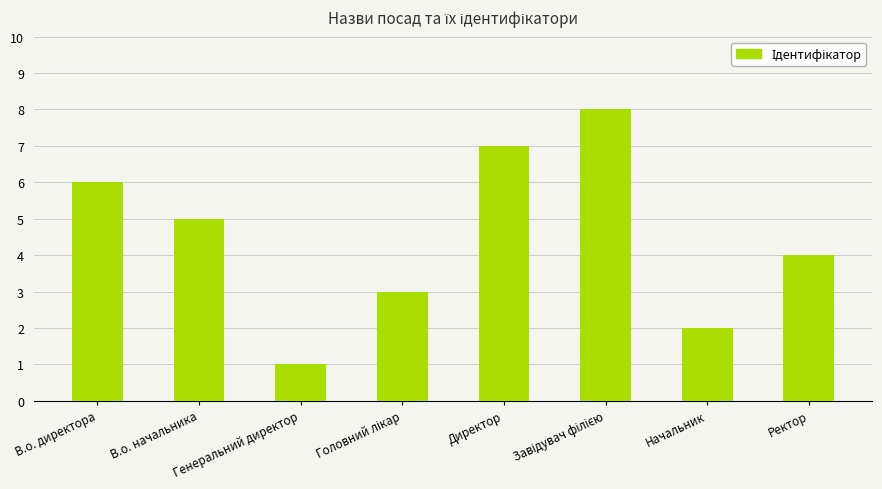

The value at Директор is 2. True or false?

False